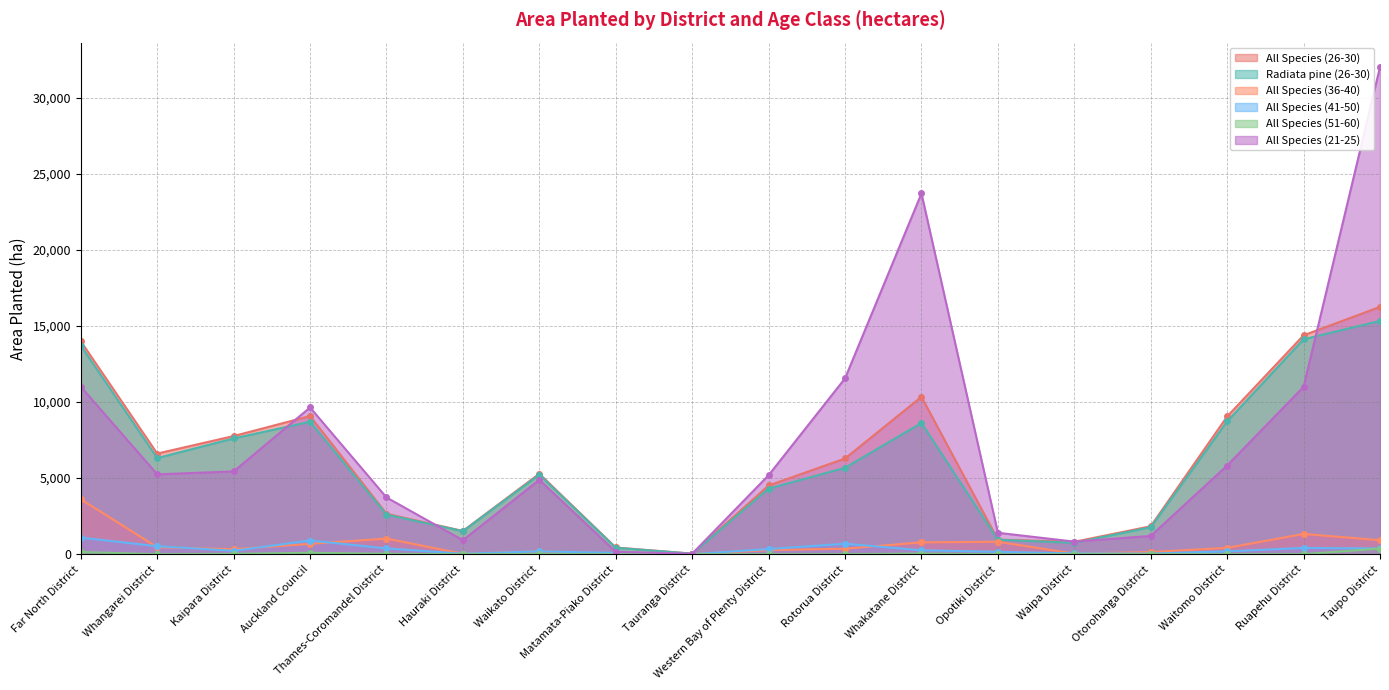

At how many categories does at least one series exceed 13851?

4